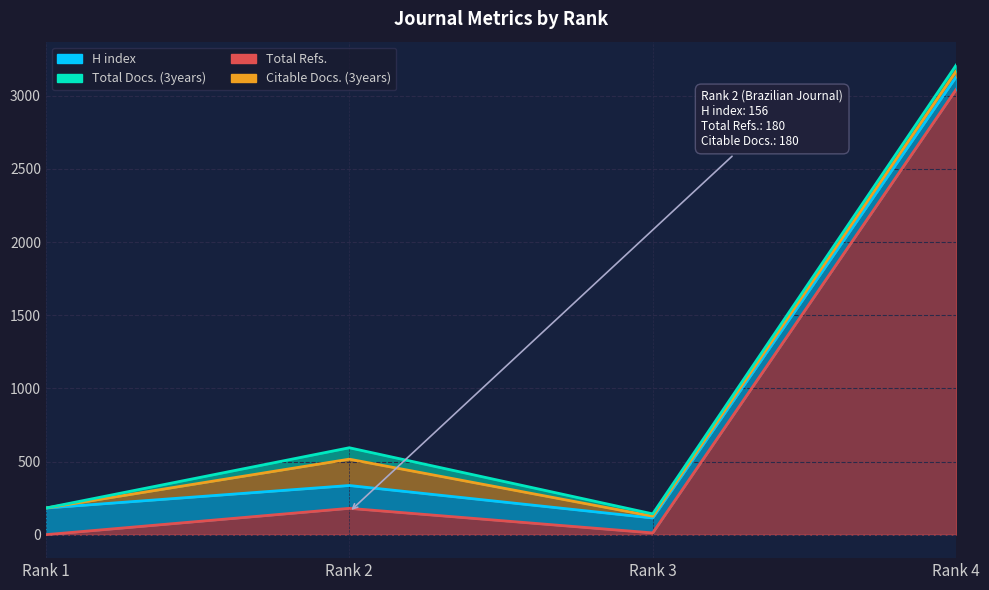

At which label does H index reach its peak?

Rank 1